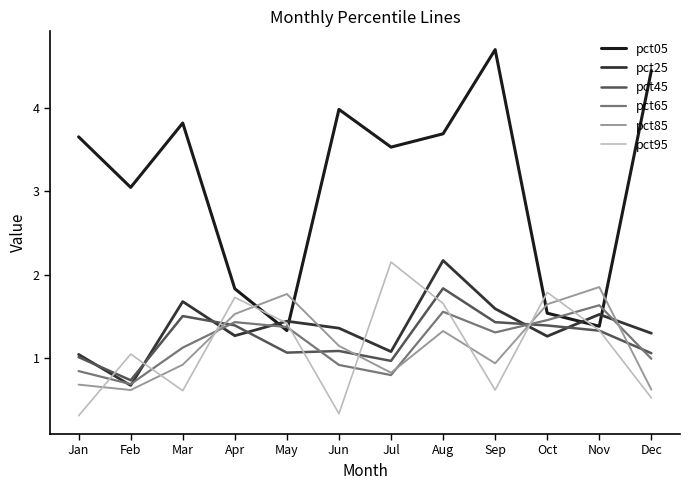

Rank the series at Sep from highest to lowest value.

pct05, pct25, pct45, pct65, pct85, pct95